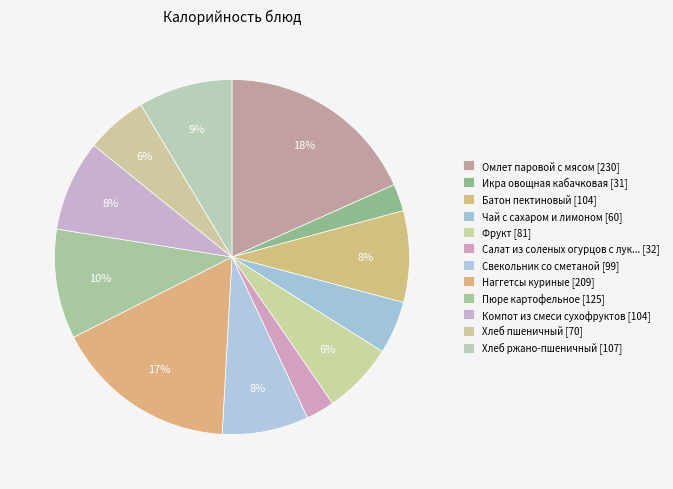

Count the number of slices in the pie.

12